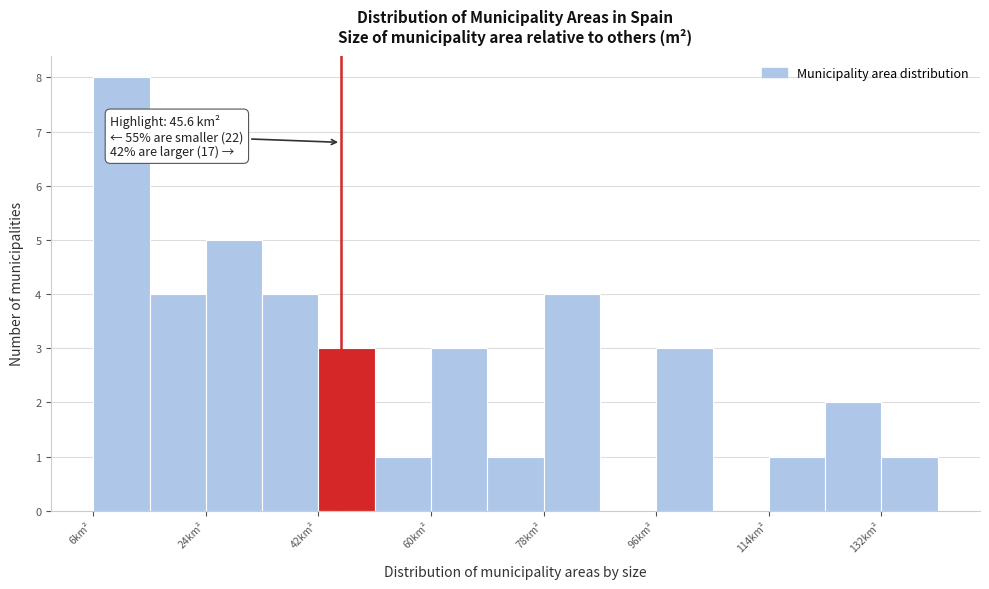

Over which range of the x-axis is the bar tallest?

6 to 16